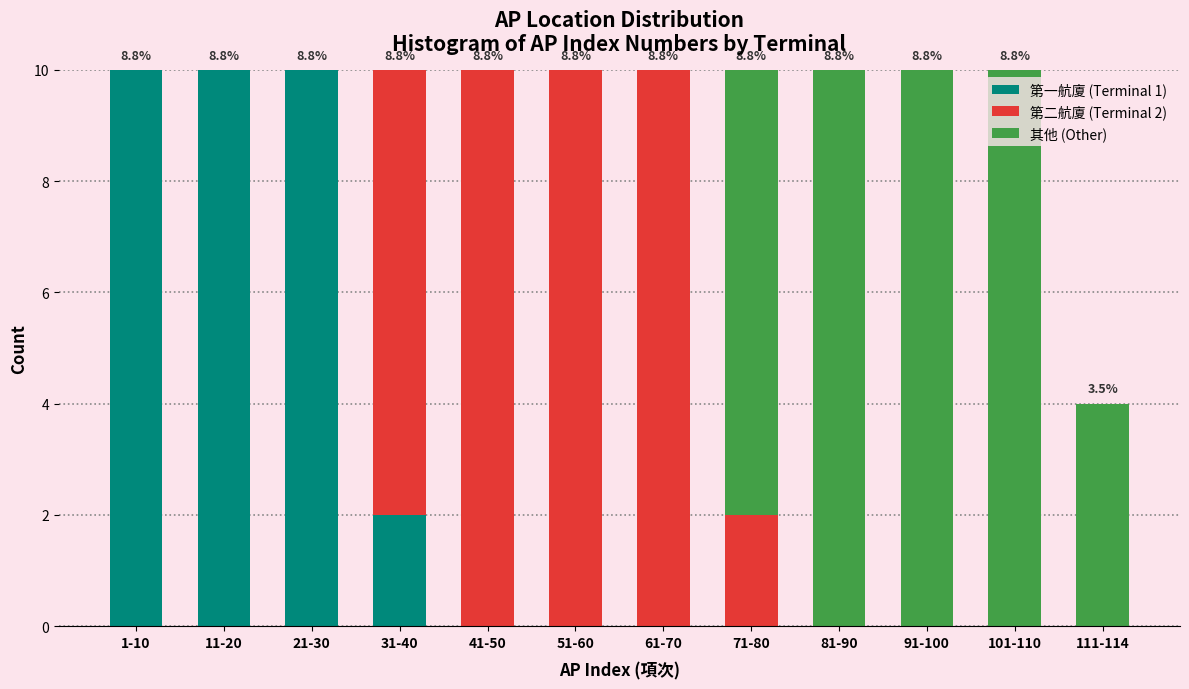

What is the maximum value for 第一航廈 (Terminal 1)?

10